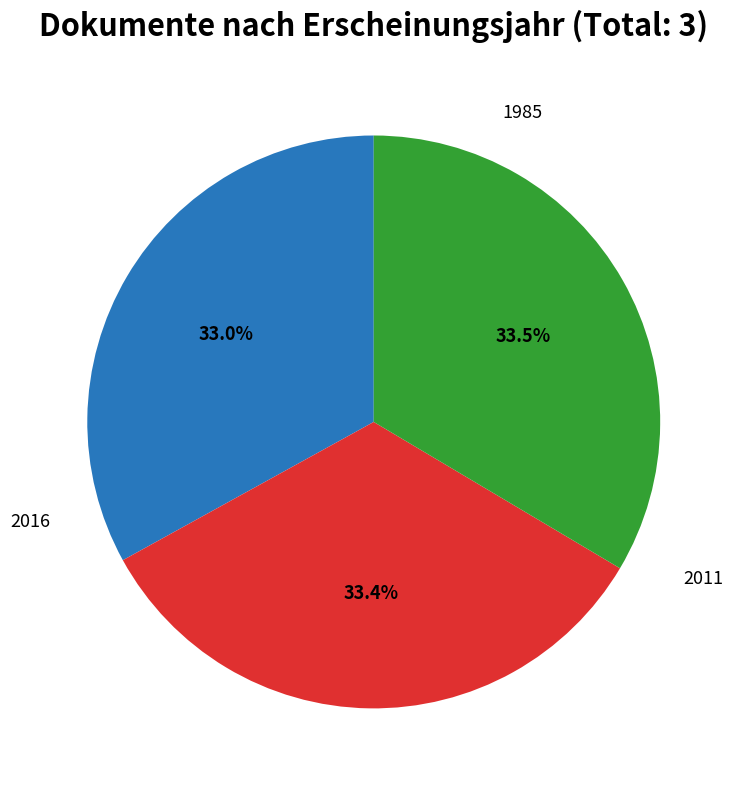

Is there a majority slice in this chart?

No